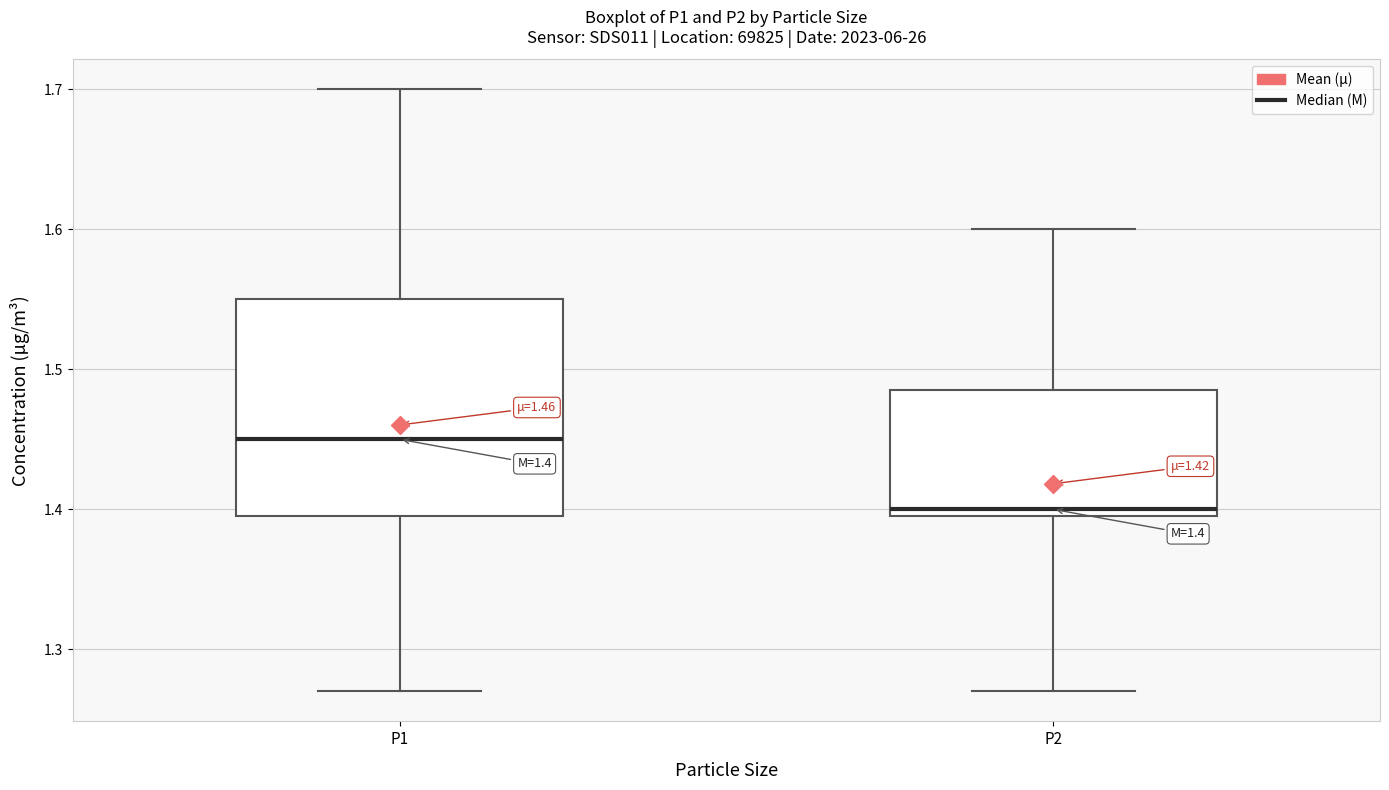

Which box's median line is the highest?

P1